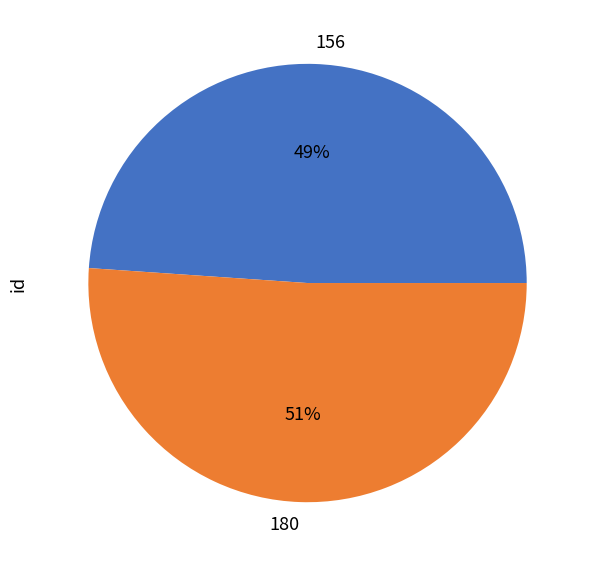

How many segments does this pie chart have?

2